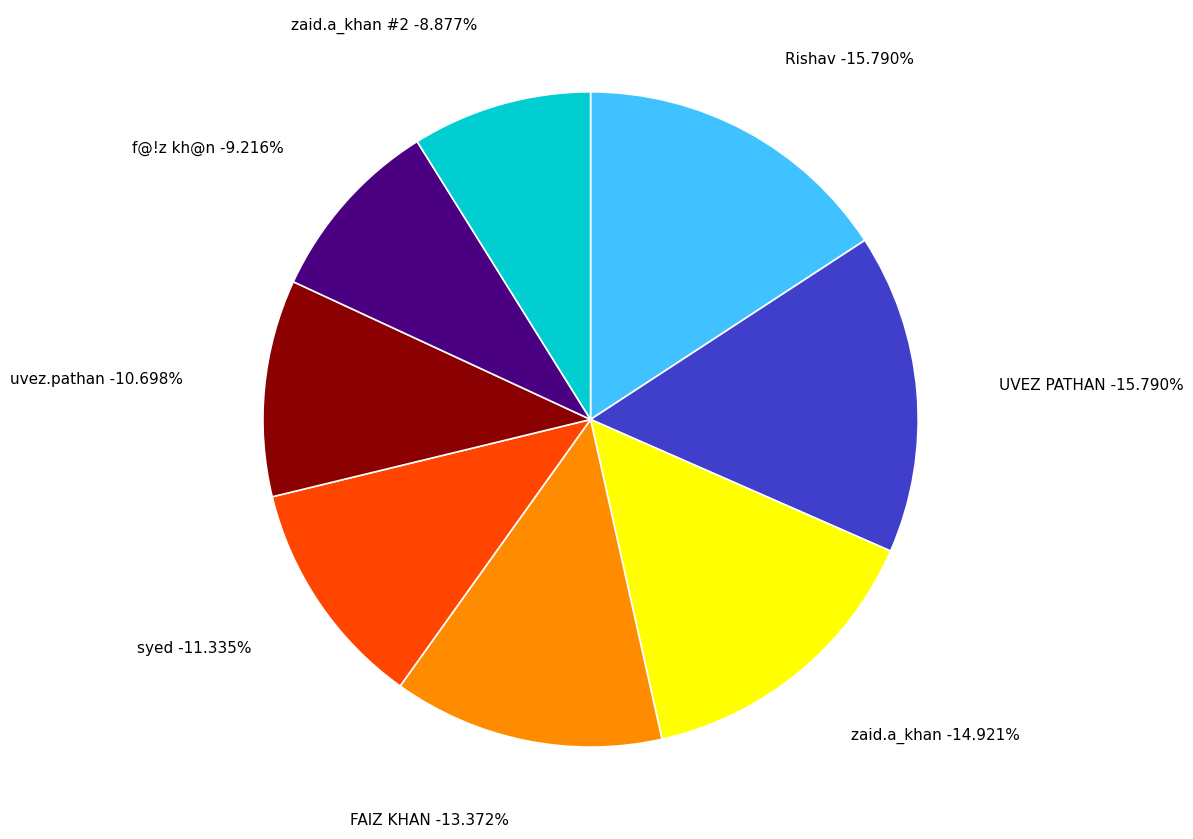

To the nearest percent, what portion does Rishav represent?

16%